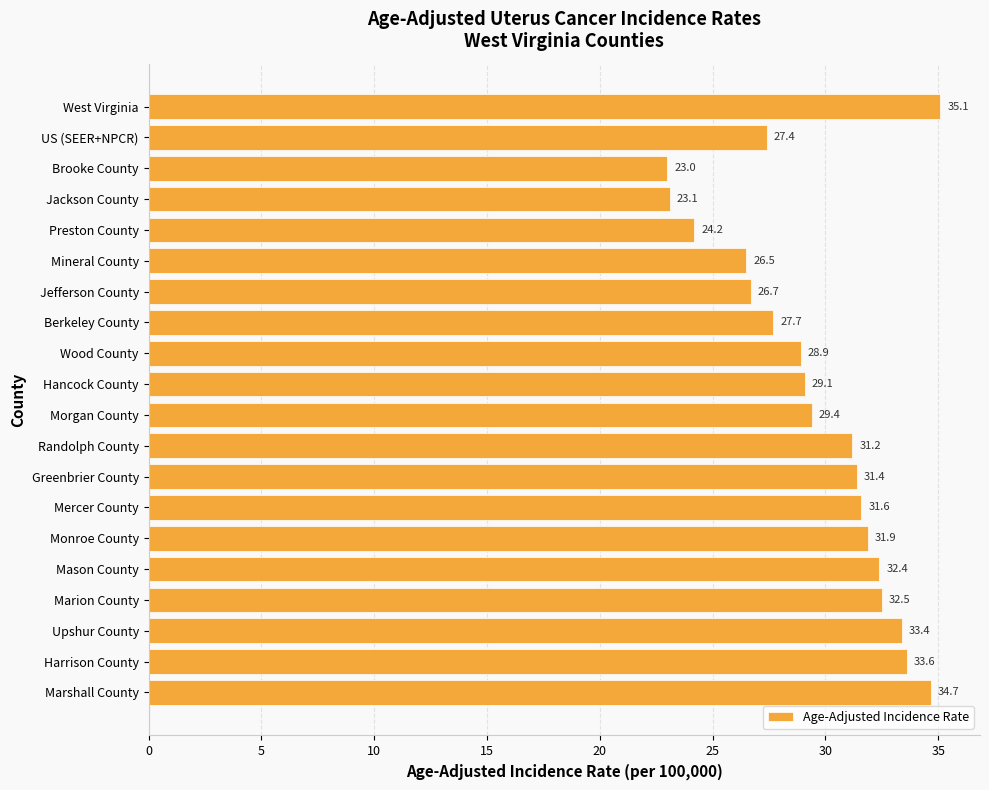

Reading top to bottom, extract all data points from this chart.

35.1	27.4	23.0	23.1	24.2	26.5	26.7	27.7	28.9	29.1	29.4	31.2	31.4	31.6	31.9	32.4	32.5	33.4	33.6	34.7